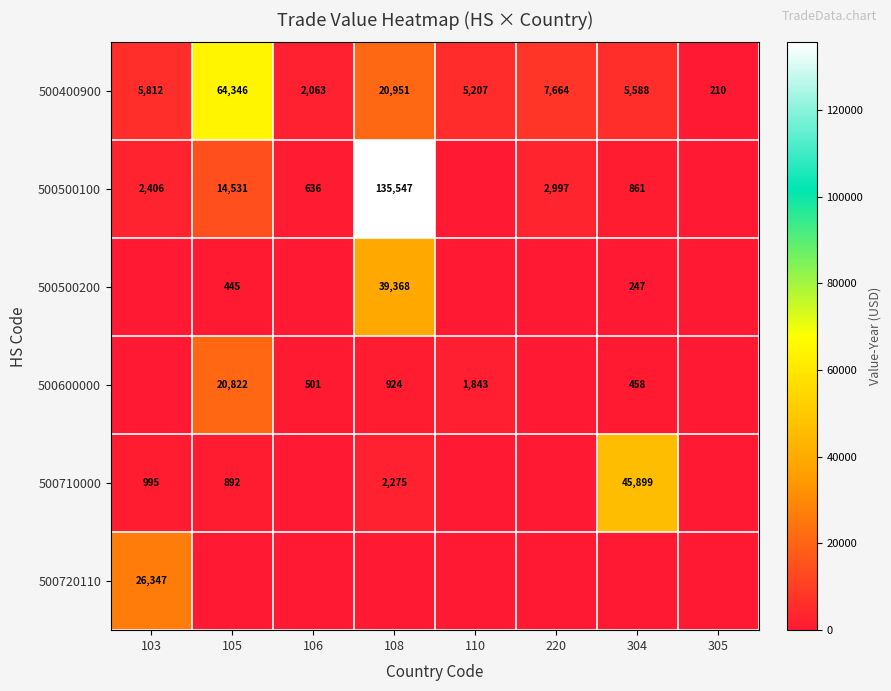

Rank the categories by 500400900 value from highest to lowest.

105, 108, 220, 103, 304, 110, 106, 305